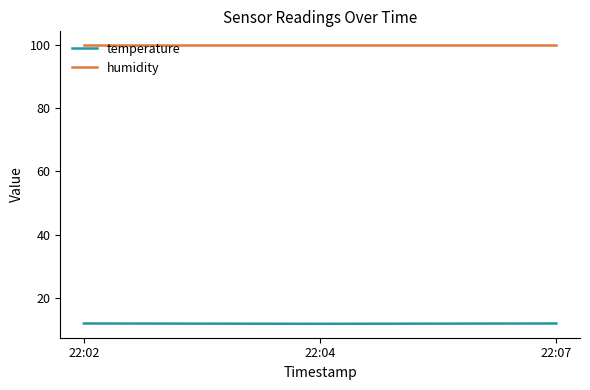

What is the minimum value shown in the chart?

11.8